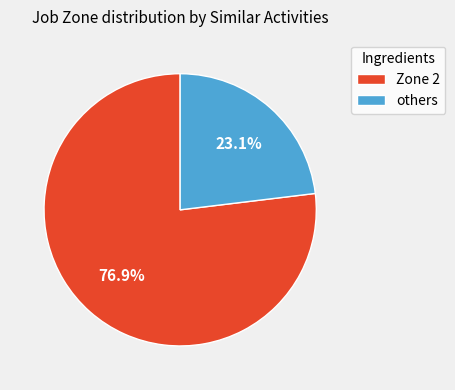

Which slice represents more than half of the pie?

Zone 2